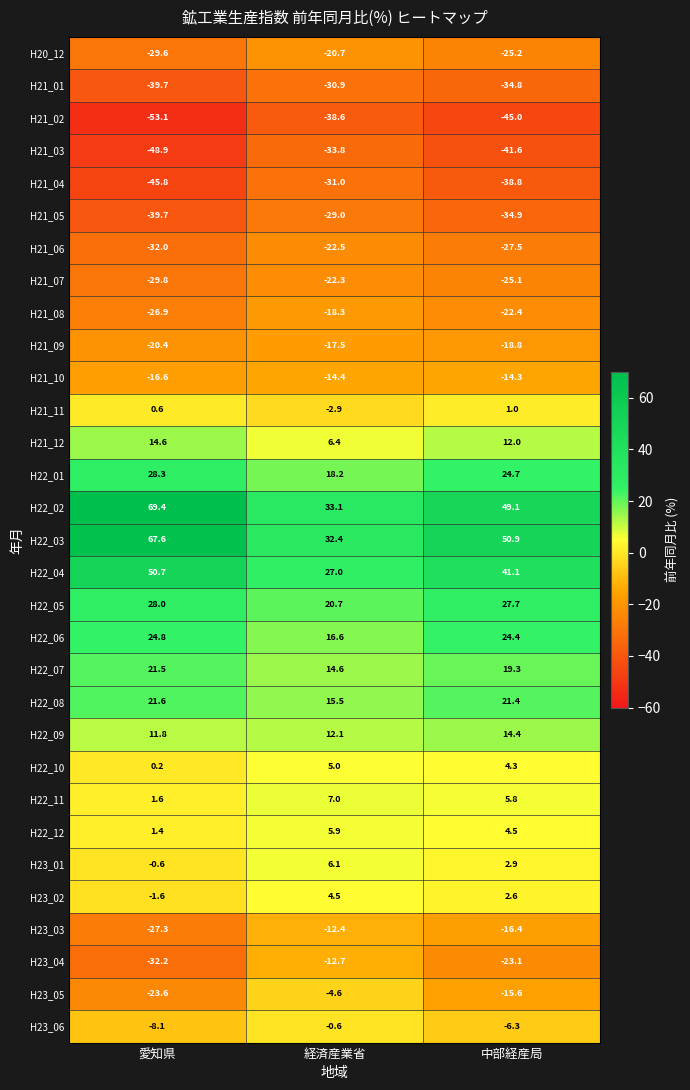

How many data points does each series have?

3